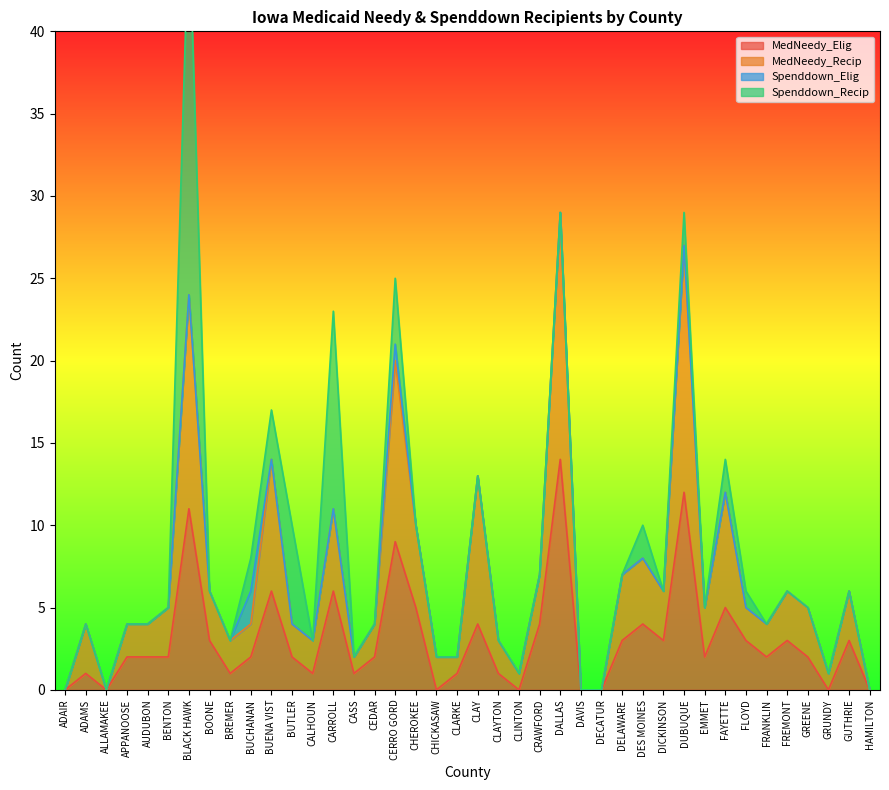

Which category has the lowest value across all series?

ADAIR